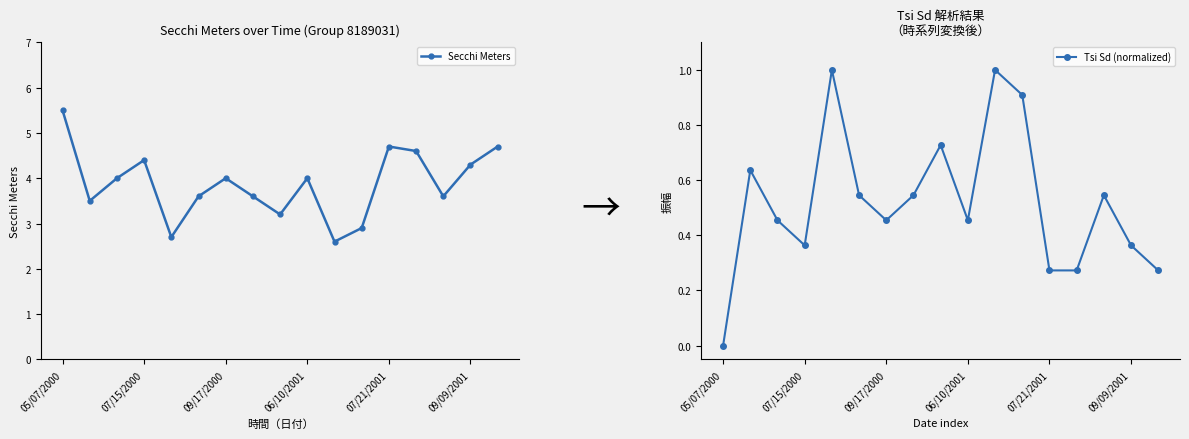

Is the value of Secchi Meters at 7 greater than the value of Tsi Sd (normalized) at 14?

Yes